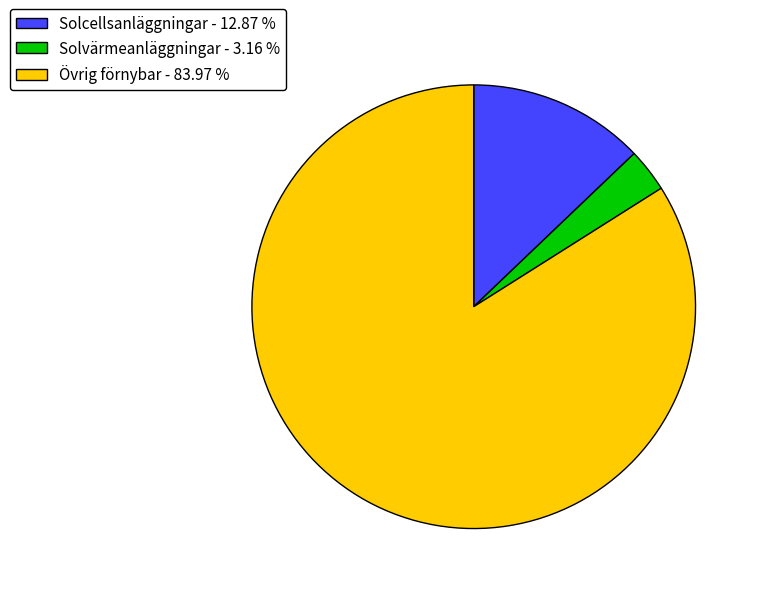

Which slice is the largest?

Övrig förnybar - 83.97 %